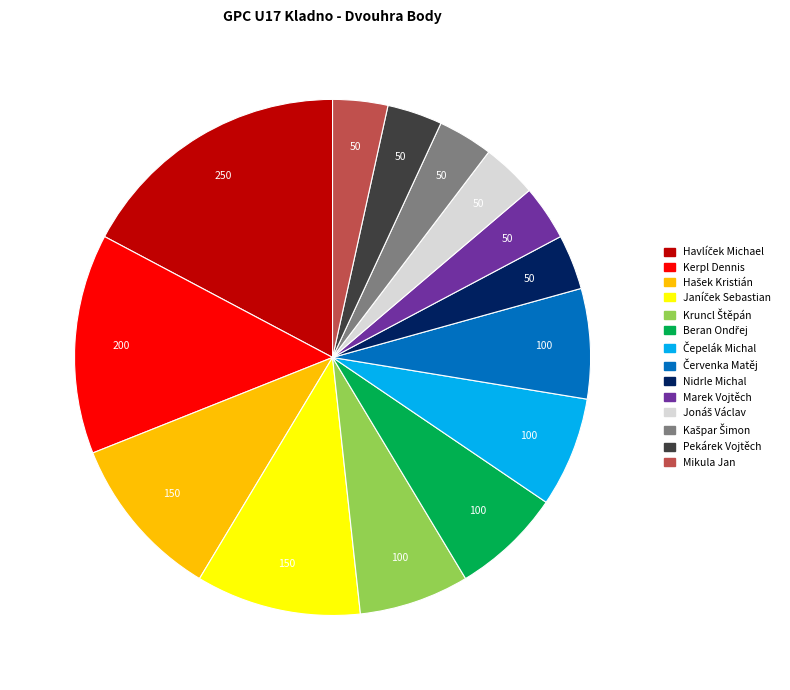

The Pekárek Vojtěch slice represents 3% of the pie. True or false?

True